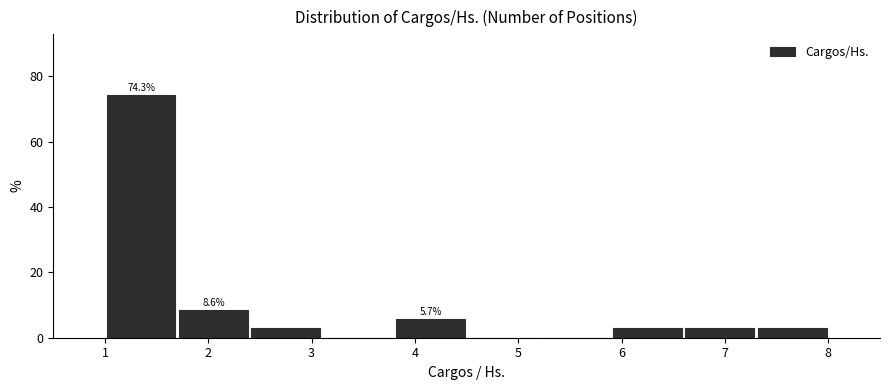

Over which range of the x-axis is the bar tallest?

1.0 to 1.7